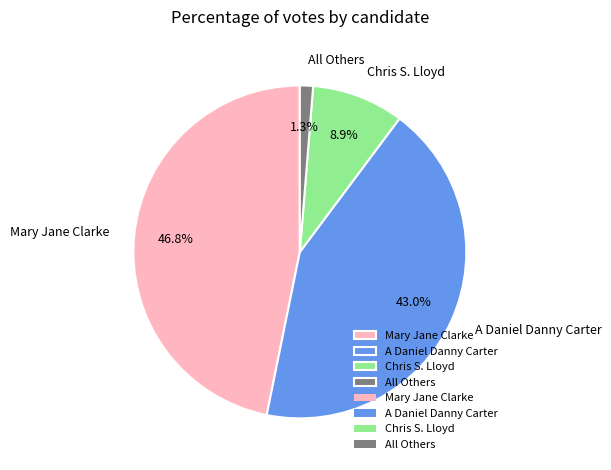

The Mary Jane Clarke slice represents 32% of the pie. True or false?

False